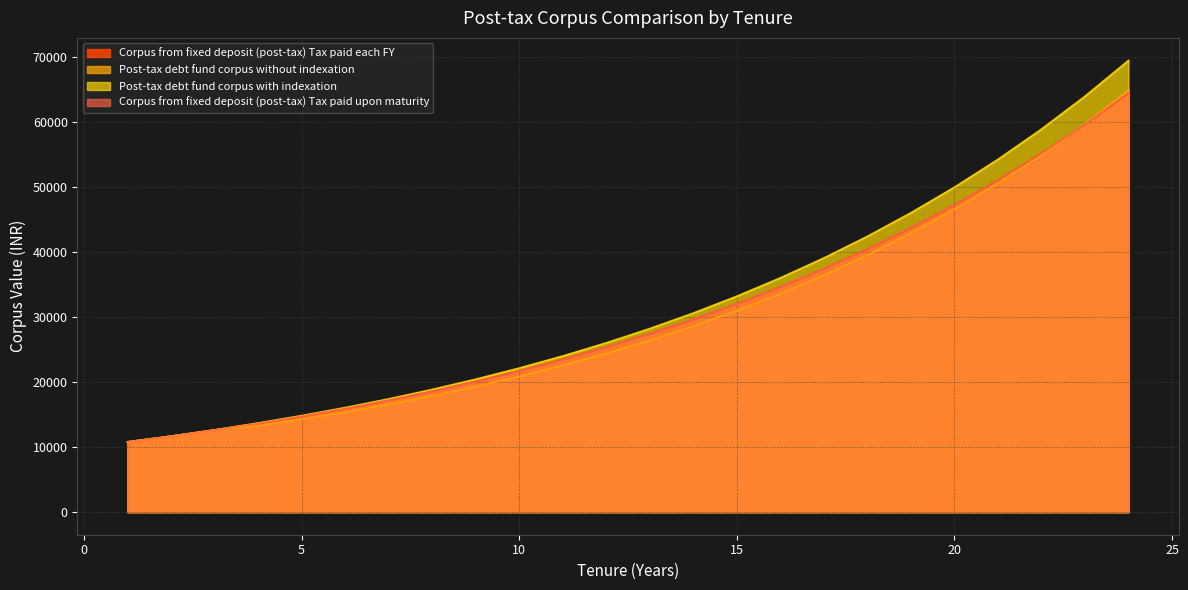

How many distinct data groups are displayed?

4